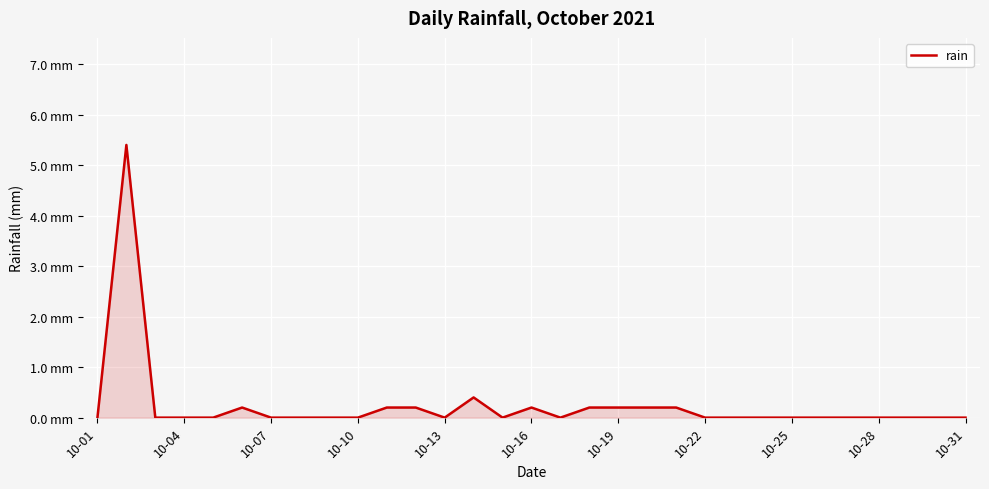

Does the chart have visible grid lines?

Yes